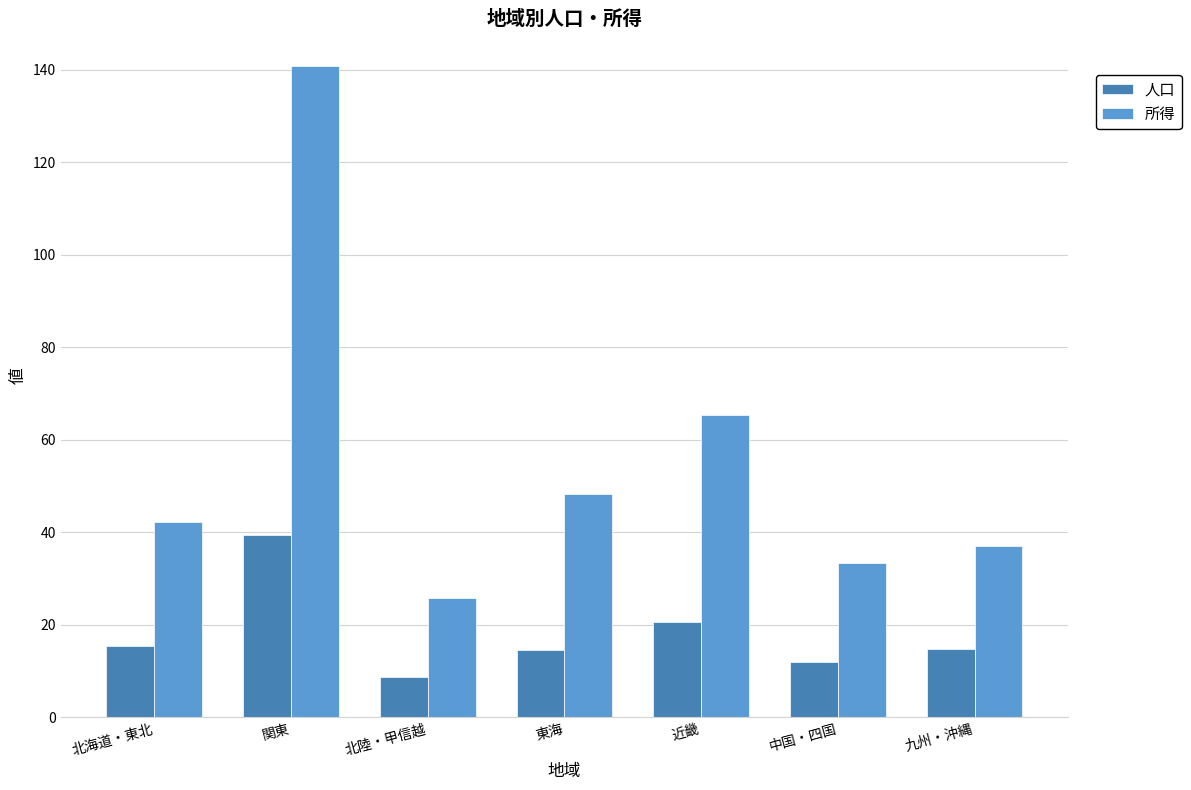

Is the value of 人口 at 中国・四国 greater than the value of 所得 at 東海?

No